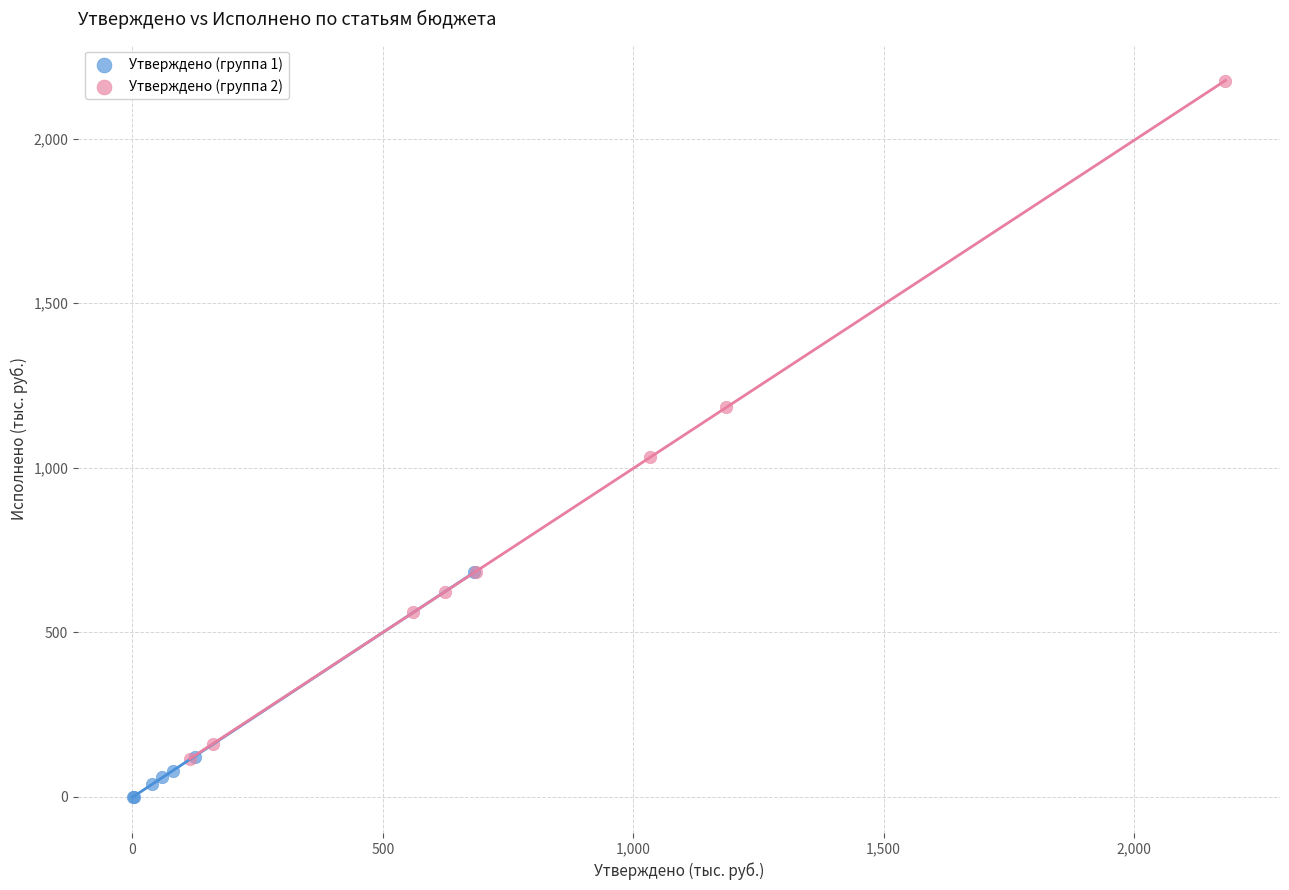

Which series contains the lowest Y value?

Утверждено (группа 1)